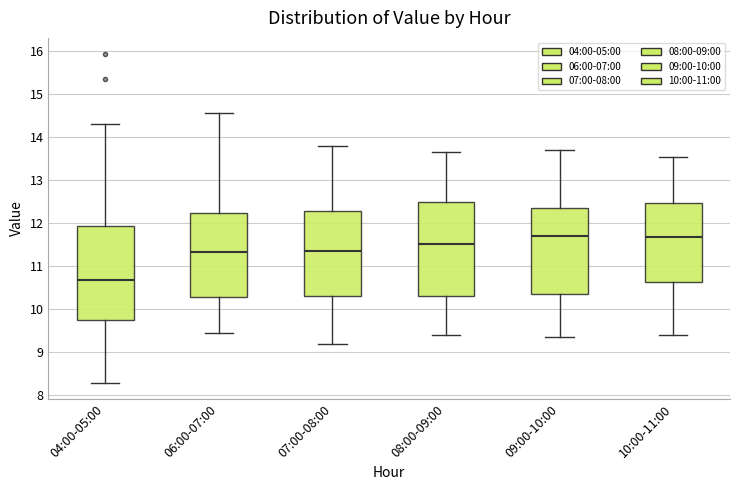

Reading left to right, read every box against the y-axis: the position of its median line, the range the box covers, and the ends of its whiskers. The values are not printed on the chart, so give them approximately, as read against the axis.

04:00-05:00: median 10.7, box 9.8 to 11.9, whiskers 8.3 to 14.3
06:00-07:00: median 11.3, box 10.3 to 12.2, whiskers 9.5 to 14.6
07:00-08:00: median 11.4, box 10.3 to 12.3, whiskers 9.2 to 13.8
08:00-09:00: median 11.5, box 10.3 to 12.5, whiskers 9.4 to 13.7
09:00-10:00: median 11.7, box 10.4 to 12.4, whiskers 9.4 to 13.7
10:00-11:00: median 11.7, box 10.6 to 12.5, whiskers 9.4 to 13.6